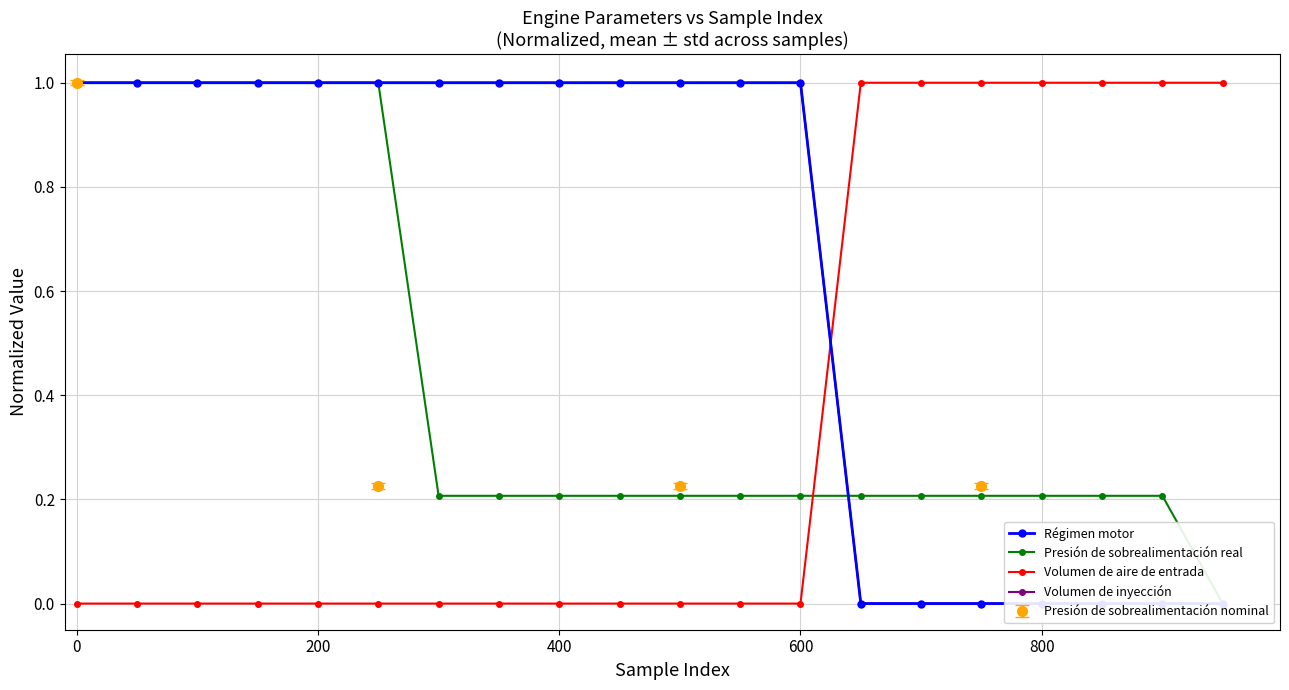

How many Volumen de aire de entrada values are between 0 and 1?

20